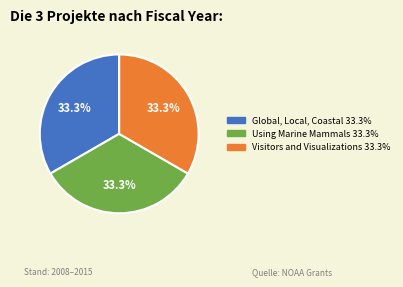

Is there any slice that represents more than half of the pie?

No